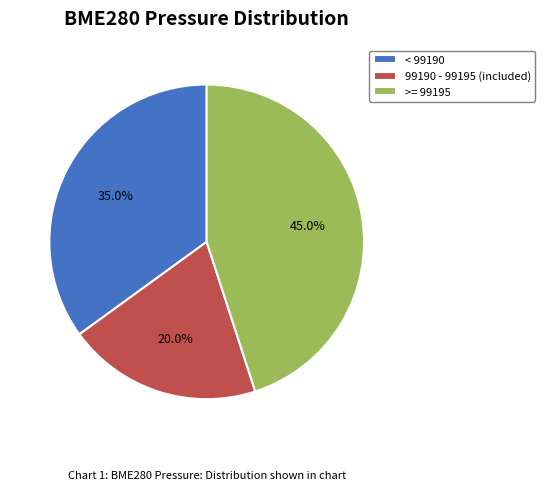

Is there any slice that represents more than half of the pie?

No